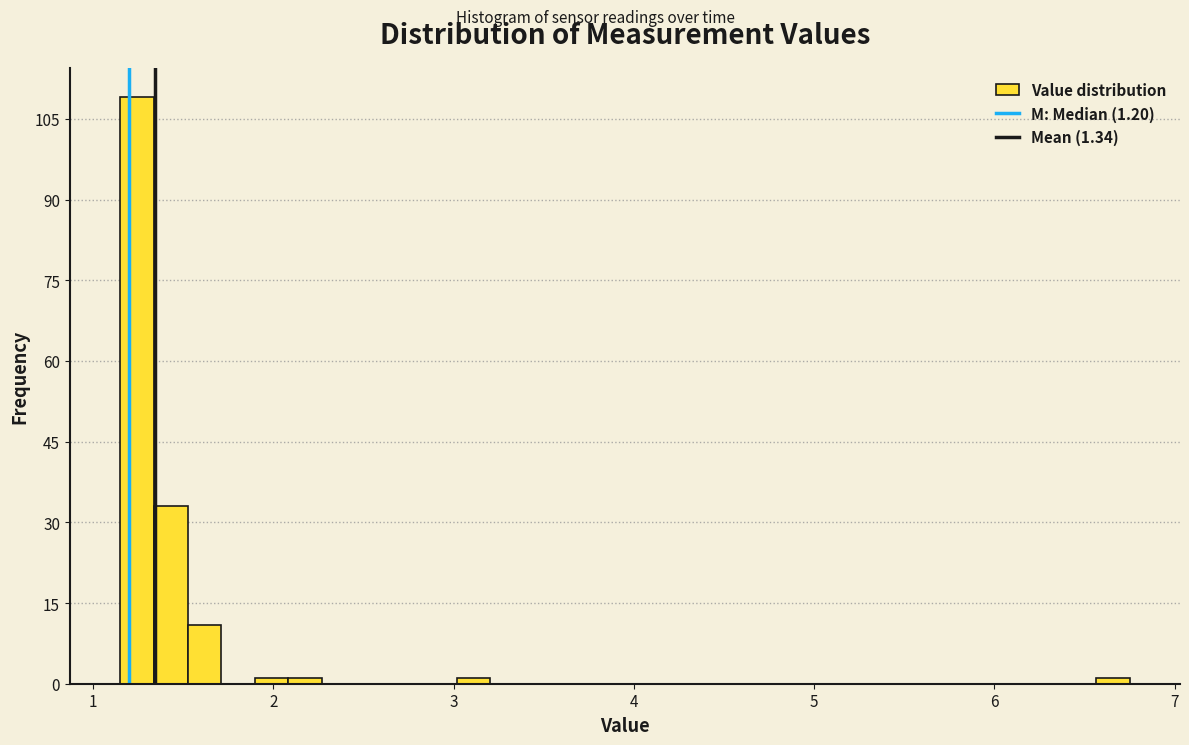

Read against the x-axis, roughly where is the centre of the tallest bar?

1.2